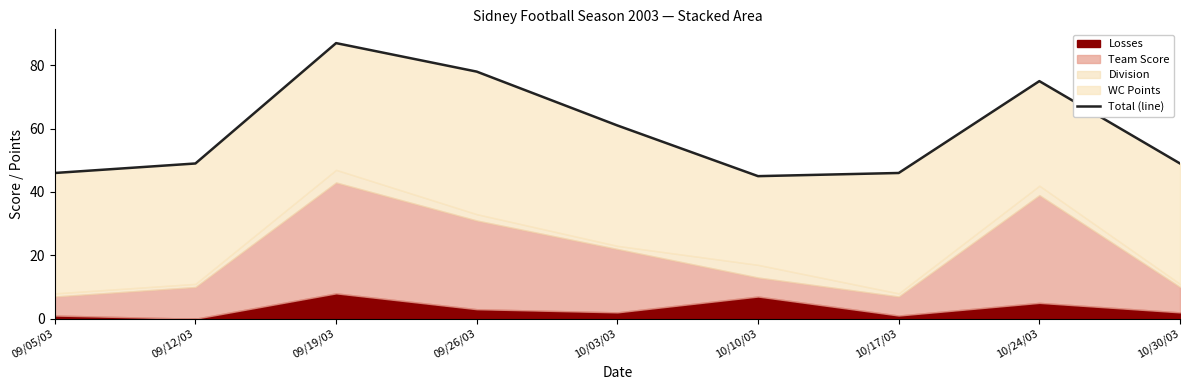

Reading right to left, what are all the values shown in this chart?

49	75	46	45	61	78	87	49	46